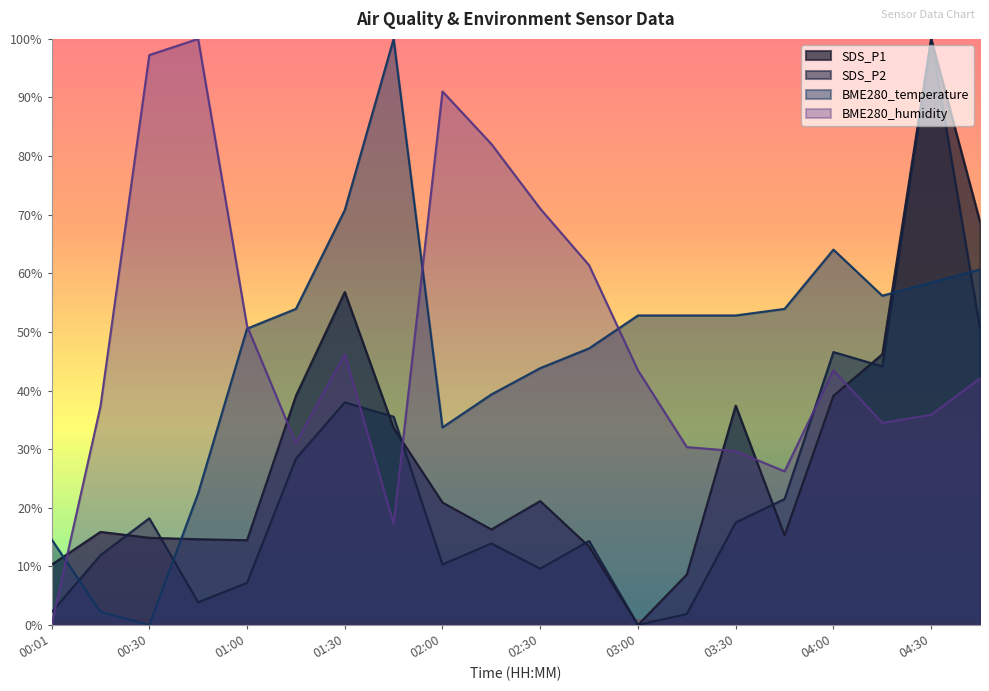

At how many categories does at least one series exceed 39?

18